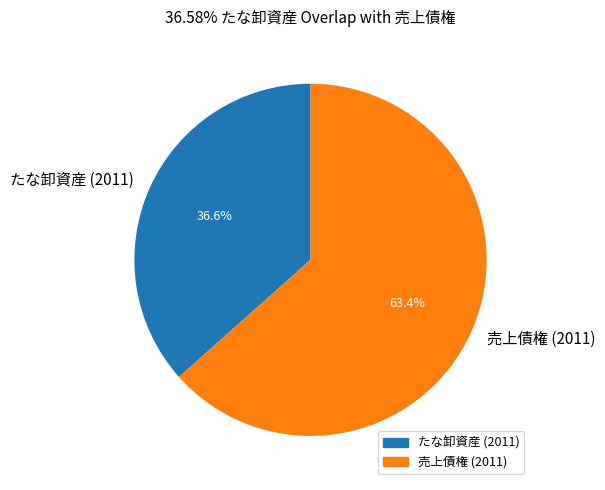

To the nearest percent, what percentage of the pie is 売上債権 (2011)?

63%